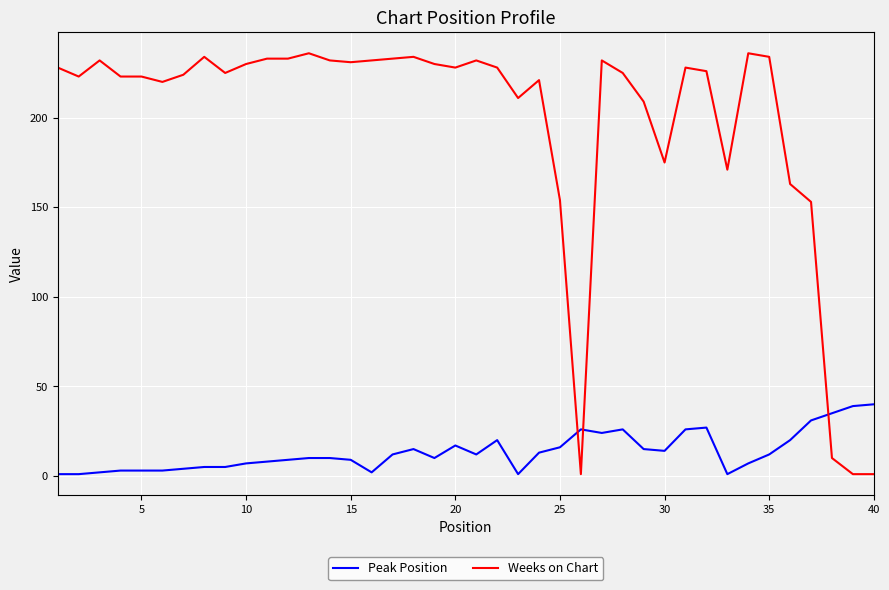

Which series has the widest spread of values?

Weeks on Chart